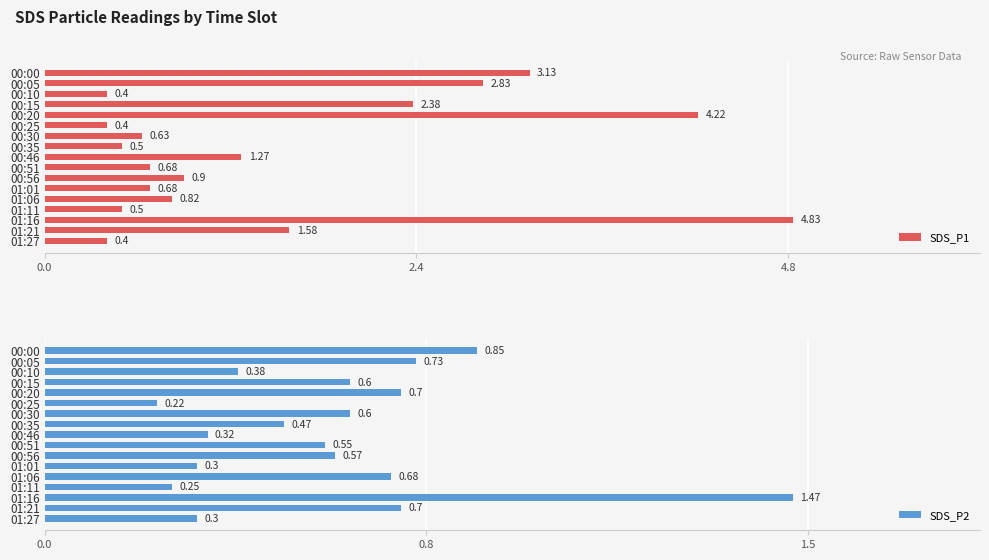

Is it true that SDS_P1 equals 0.4 at 01:27?

True